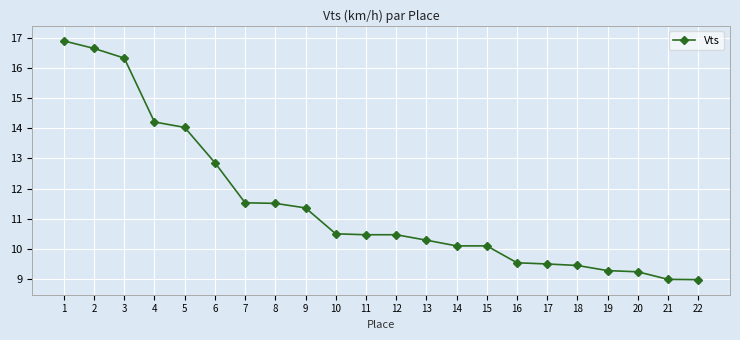

Between 19 and 17, which is larger?

17